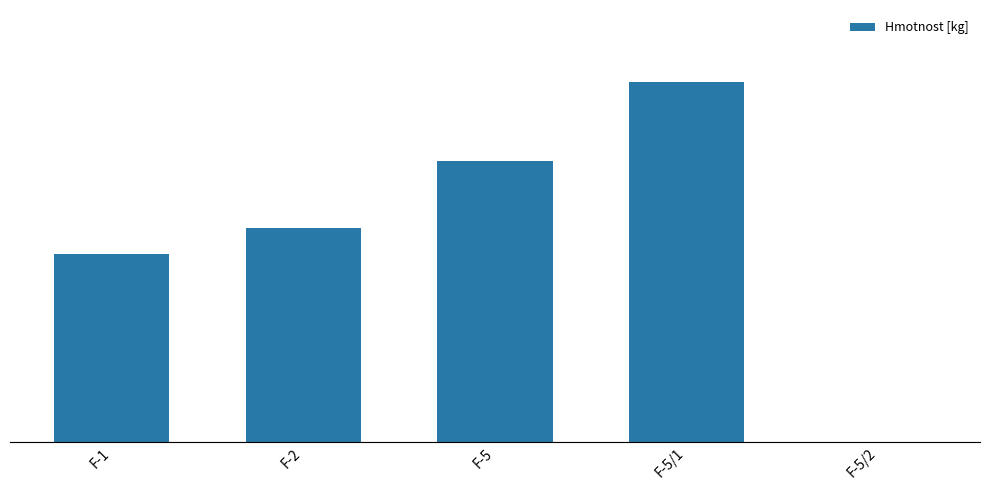

What is the average value?

1112